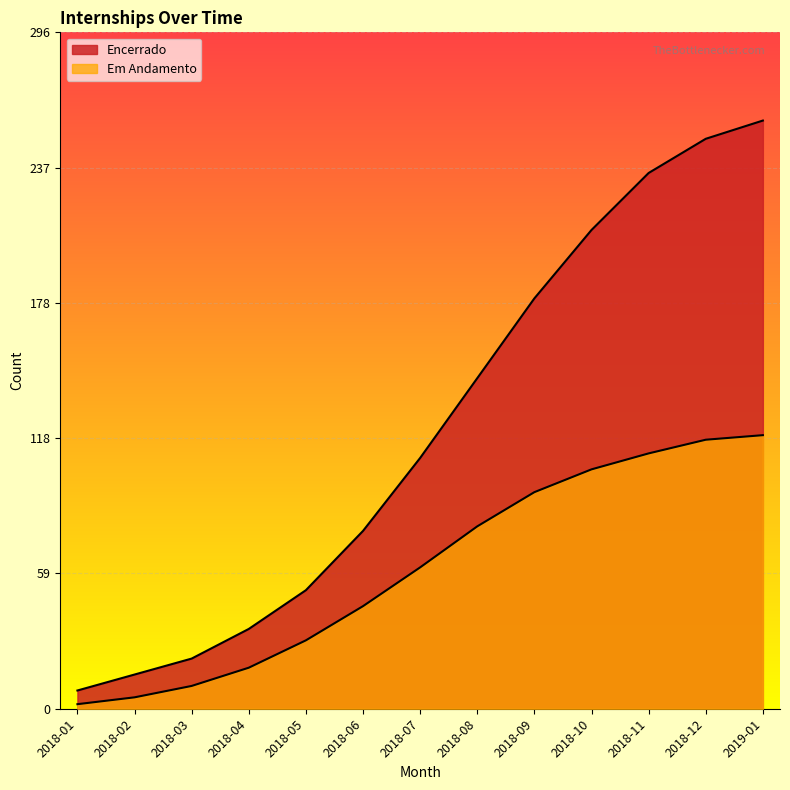

How many lines are shown in the chart?

2